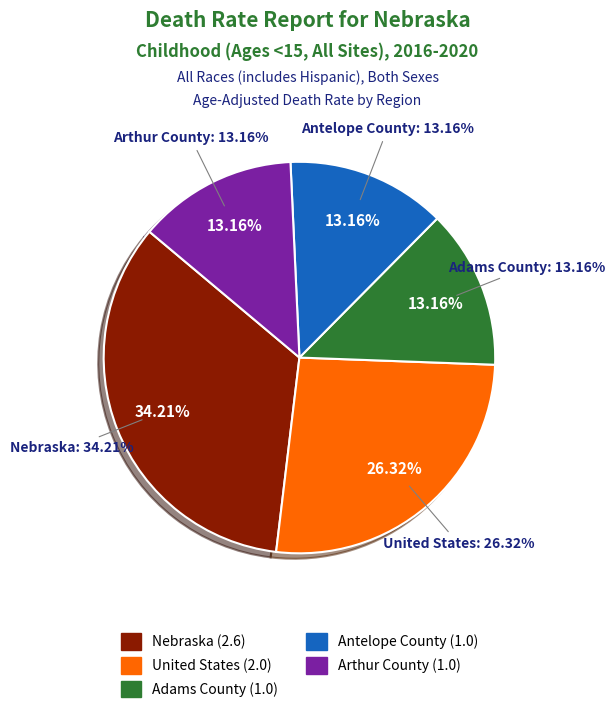

Which category has the smallest portion of the pie?

Adams County